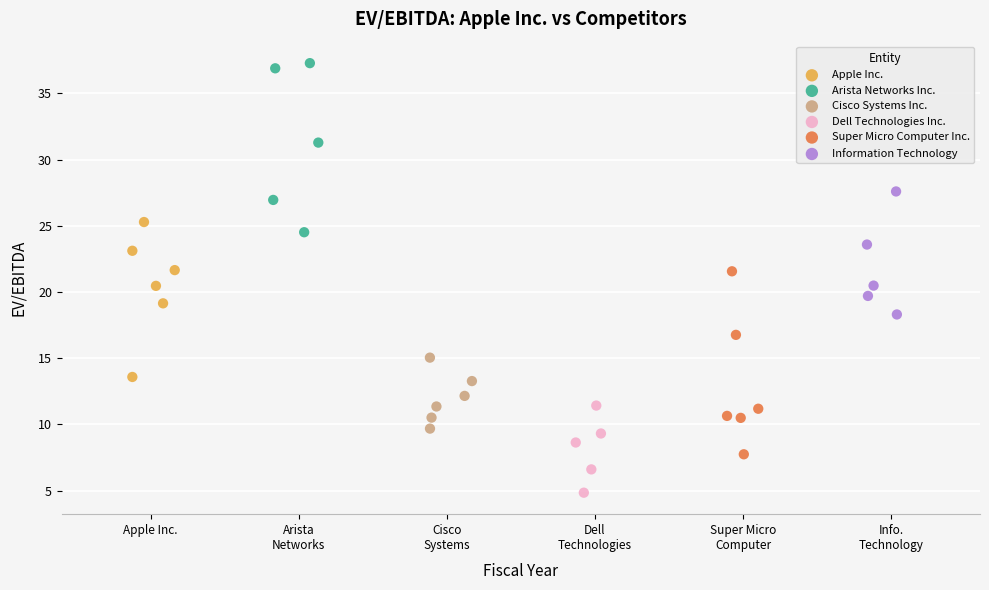

Which series reaches the maximum Y coordinate?

Arista Networks Inc.